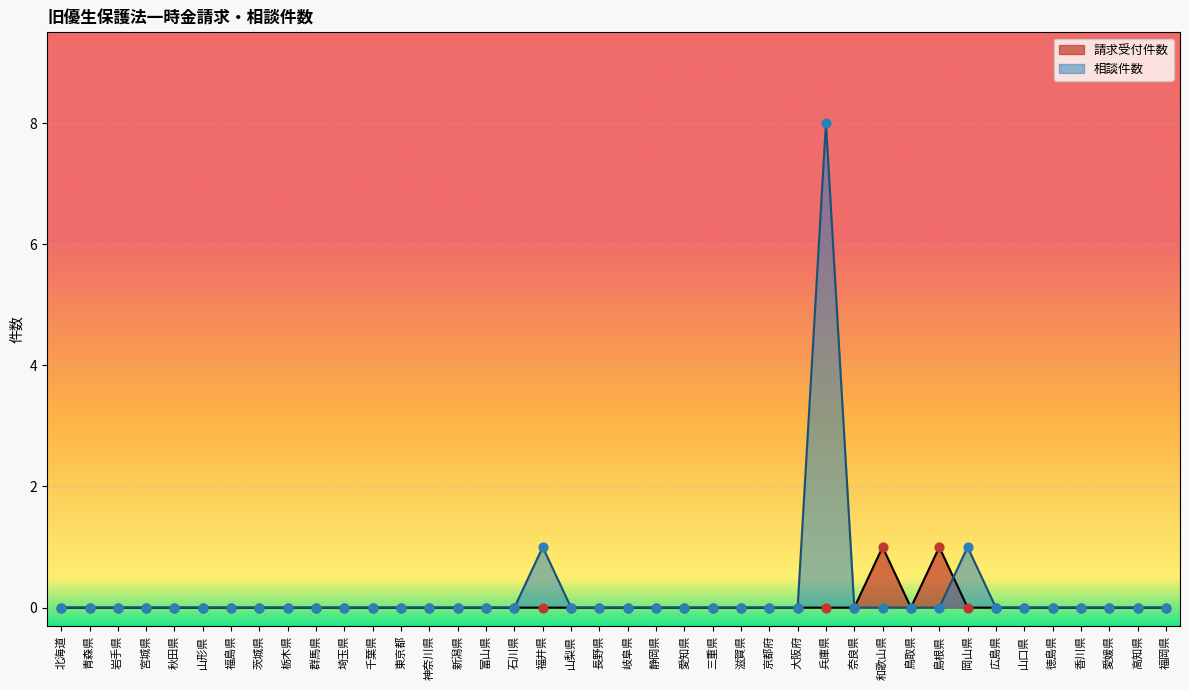

Which series has the largest total across all categories?

相談件数